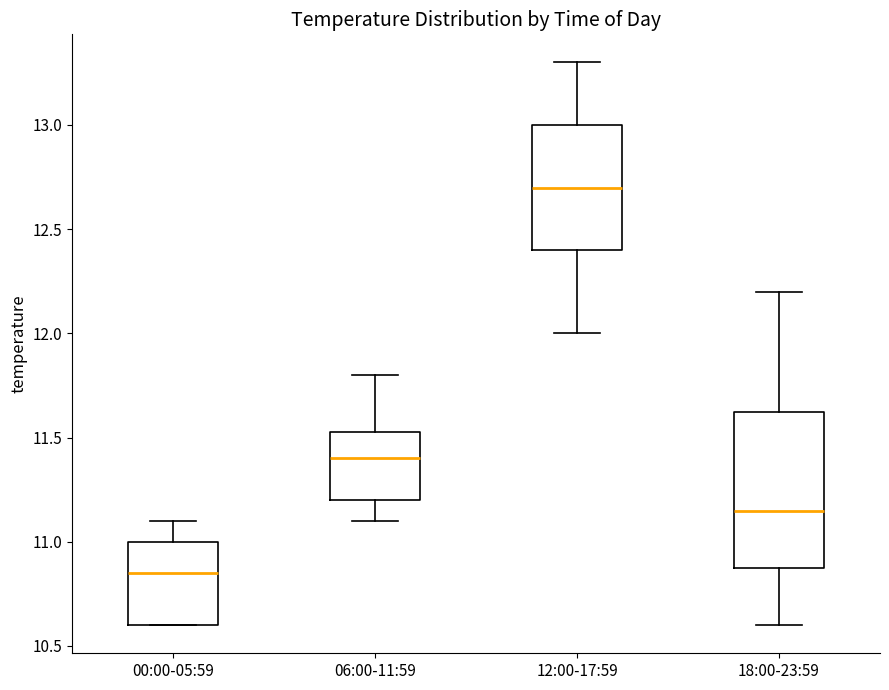

Reading left to right, transcribe this box plot: for each box, give where its median line is, the range the box spans, and where its two whiskers end, as read against the y-axis. The values are not printed on the chart, so give them approximately, as read against the axis.

00:00-05:59: median 10.85, box 10.60 to 11.00, whiskers 10.60 to 11.10
06:00-11:59: median 11.40, box 11.20 to 11.55, whiskers 11.10 to 11.80
12:00-17:59: median 12.70, box 12.40 to 13.00, whiskers 12.00 to 13.30
18:00-23:59: median 11.15, box 10.90 to 11.65, whiskers 10.60 to 12.20